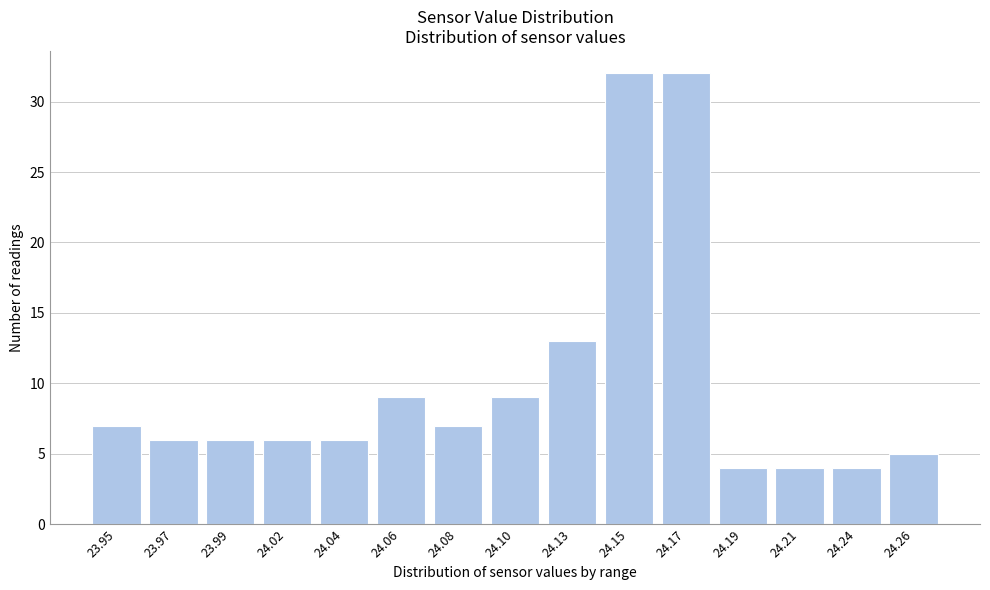

Reading left to right, what are all the values shown in this chart?

7	6	6	6	6	9	7	9	13	32	32	4	4	4	5